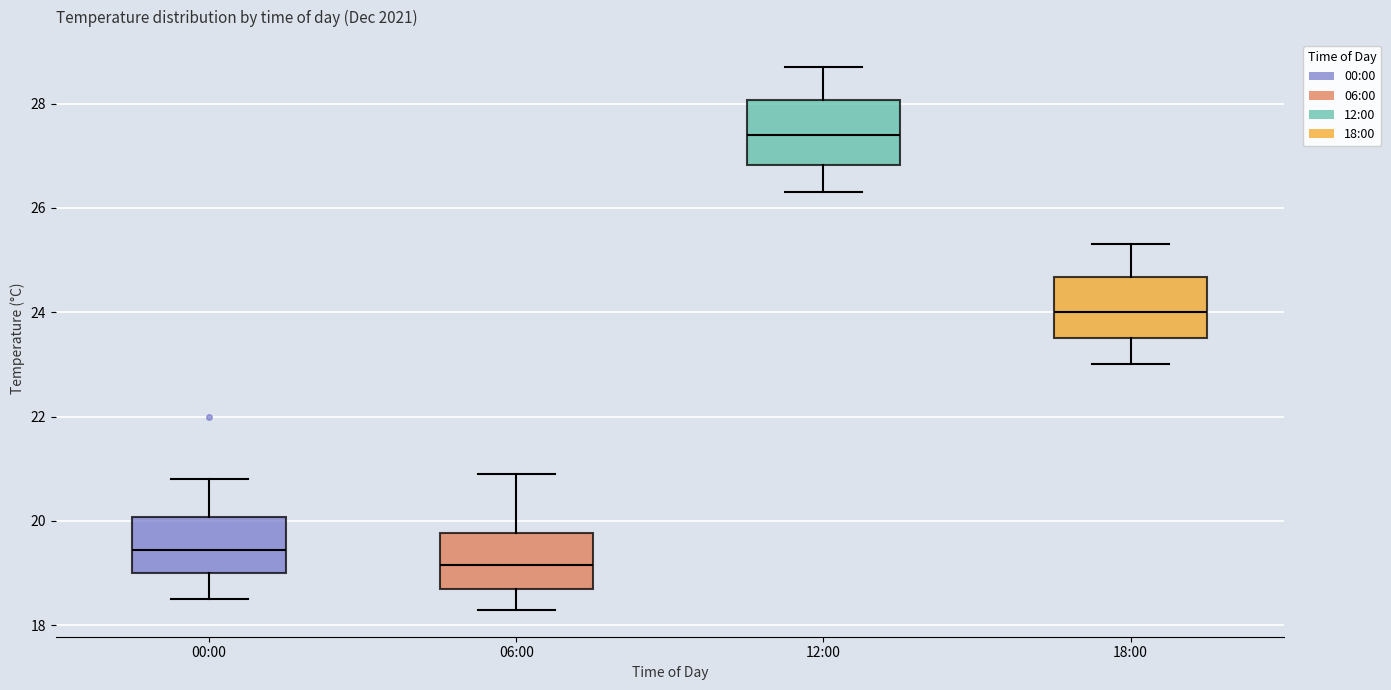

Reading left to right, read every box against the y-axis: the position of its median line, the range the box covers, and the ends of its whiskers. The values are not printed on the chart, so give them approximately, as read against the axis.

00:00: median 19.4, box 19.0 to 20.0, whiskers 18.6 to 20.8
06:00: median 19.2, box 18.8 to 19.8, whiskers 18.4 to 21.0
12:00: median 27.4, box 26.8 to 28.0, whiskers 26.4 to 28.8
18:00: median 24.0, box 23.6 to 24.6, whiskers 23.0 to 25.4